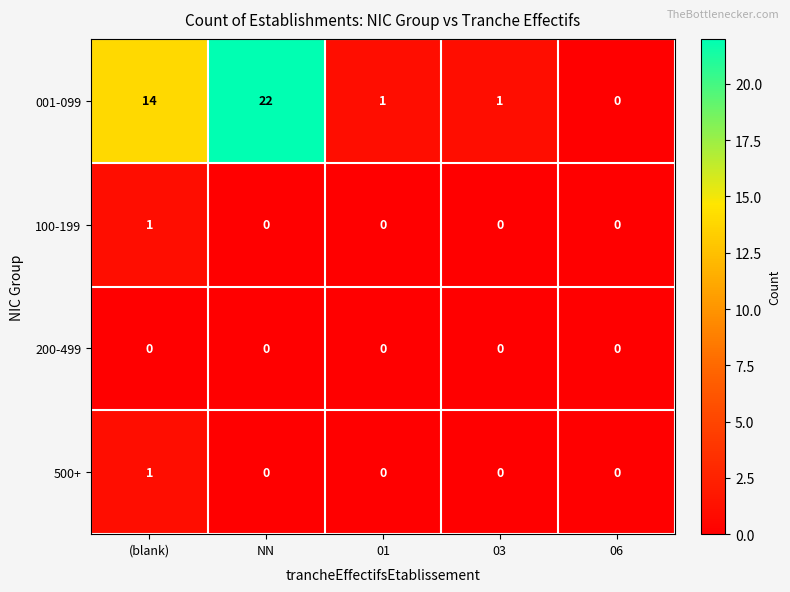

Reading right to left, extract all data points from this chart.

001-099: 0	1	1	22	14
100-199: 0	0	0	0	1
200-499: 0	0	0	0	0
500+: 0	0	0	0	1